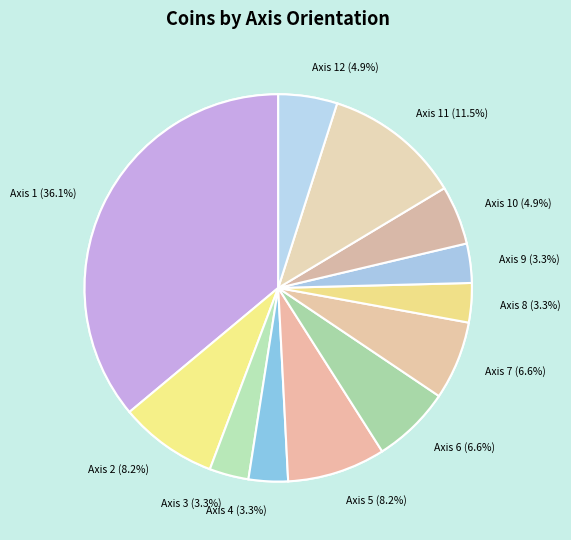

Which slice is the largest?

Axis 1